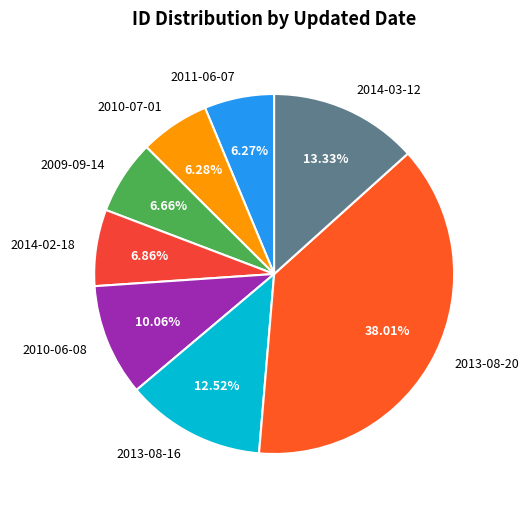

The 2010-06-08 slice represents 5% of the pie. True or false?

False